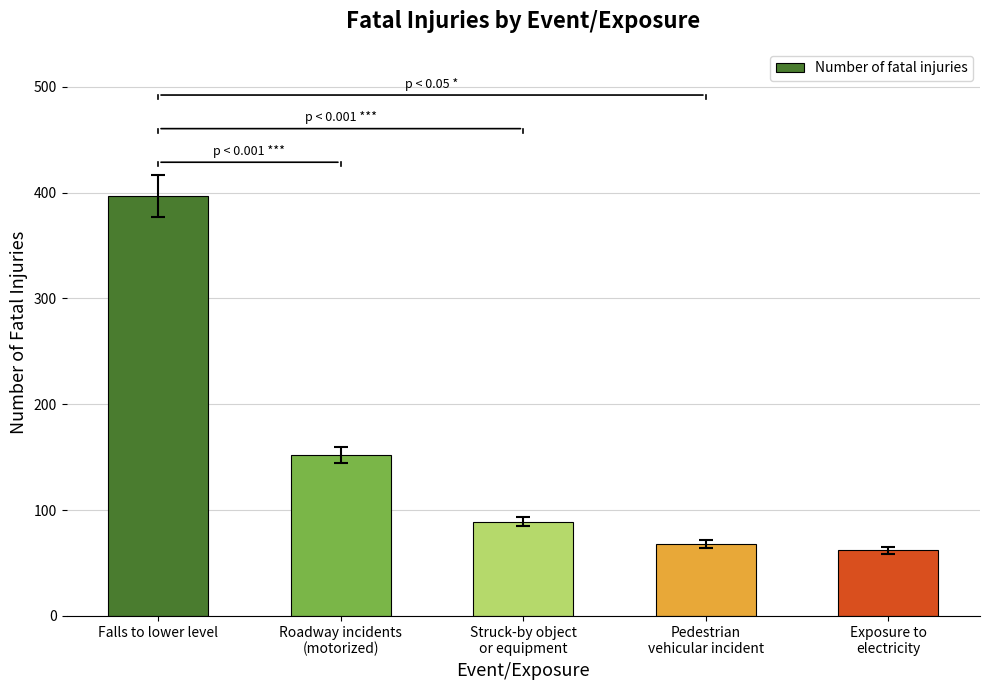

Reading right to left, extract all data points from this chart.

Exposure to
electricity=62	Pedestrian
vehicular incident=68	Struck-by object
or equipment=89	Roadway incidents
(motorized)=152	Falls to lower level=397